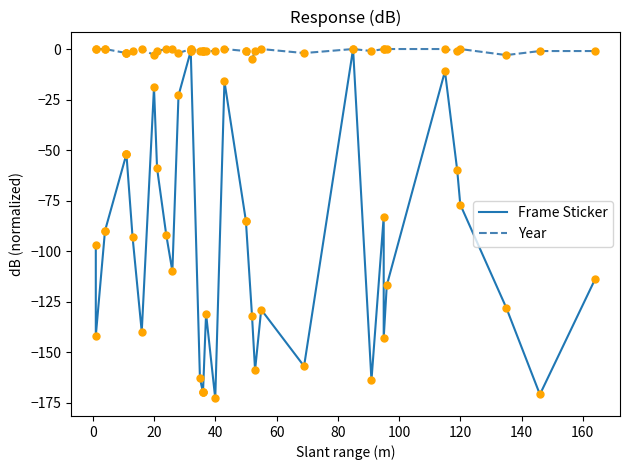

True or false: Year and Frame Sticker cross at least once.

False